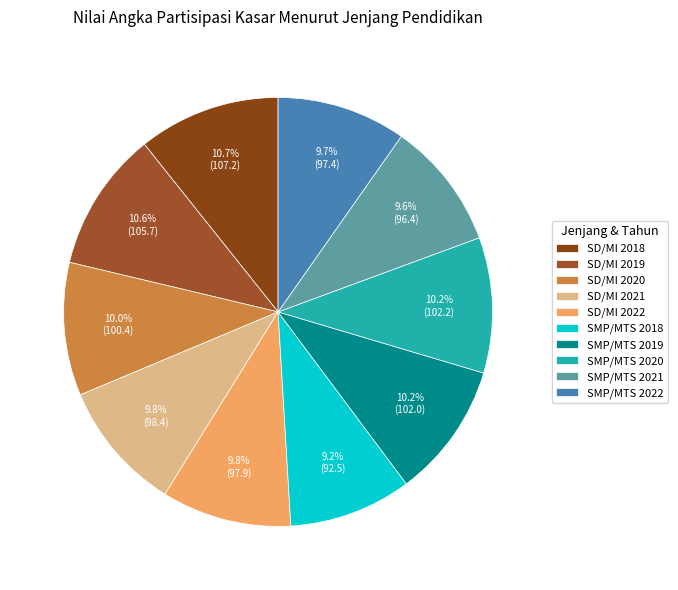

Combined, what portion of the pie is SD/MI 2018 and SMP/MTS 2019?

20.9%